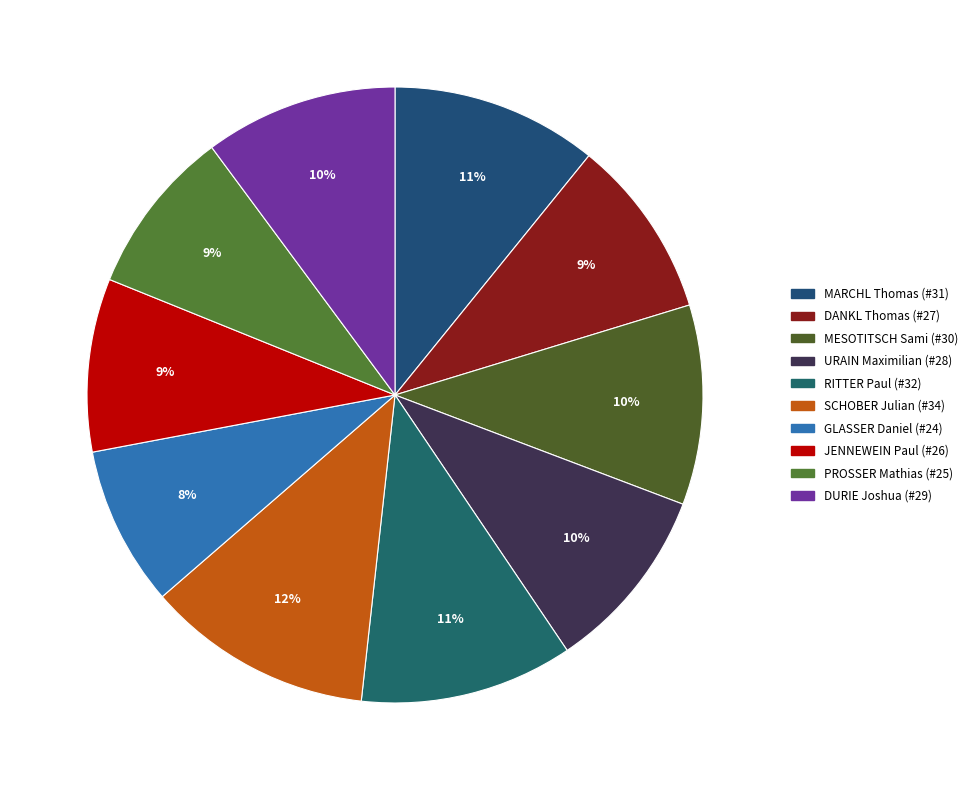

How many segments does this pie chart have?

10